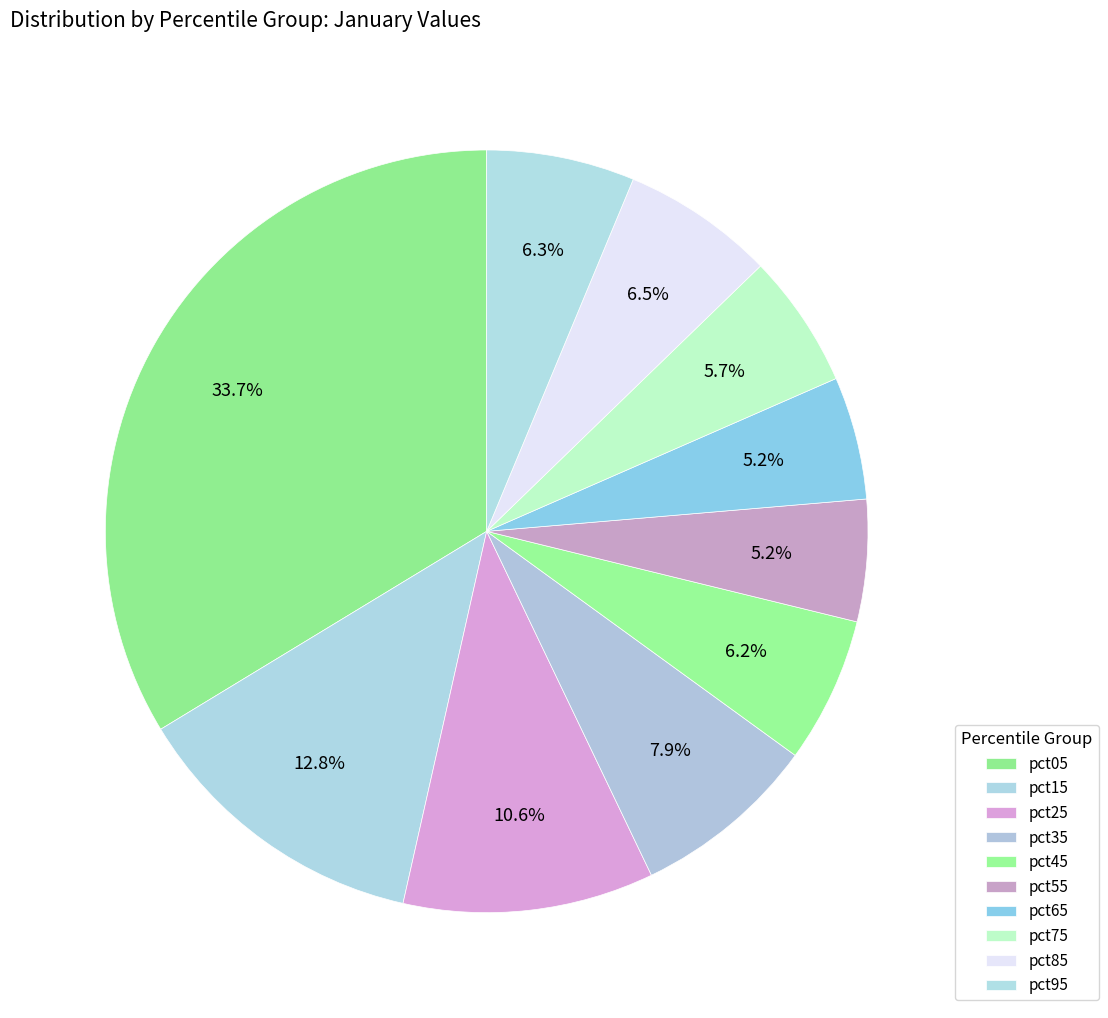

Is it true that pct25 is 11% of the pie?

True